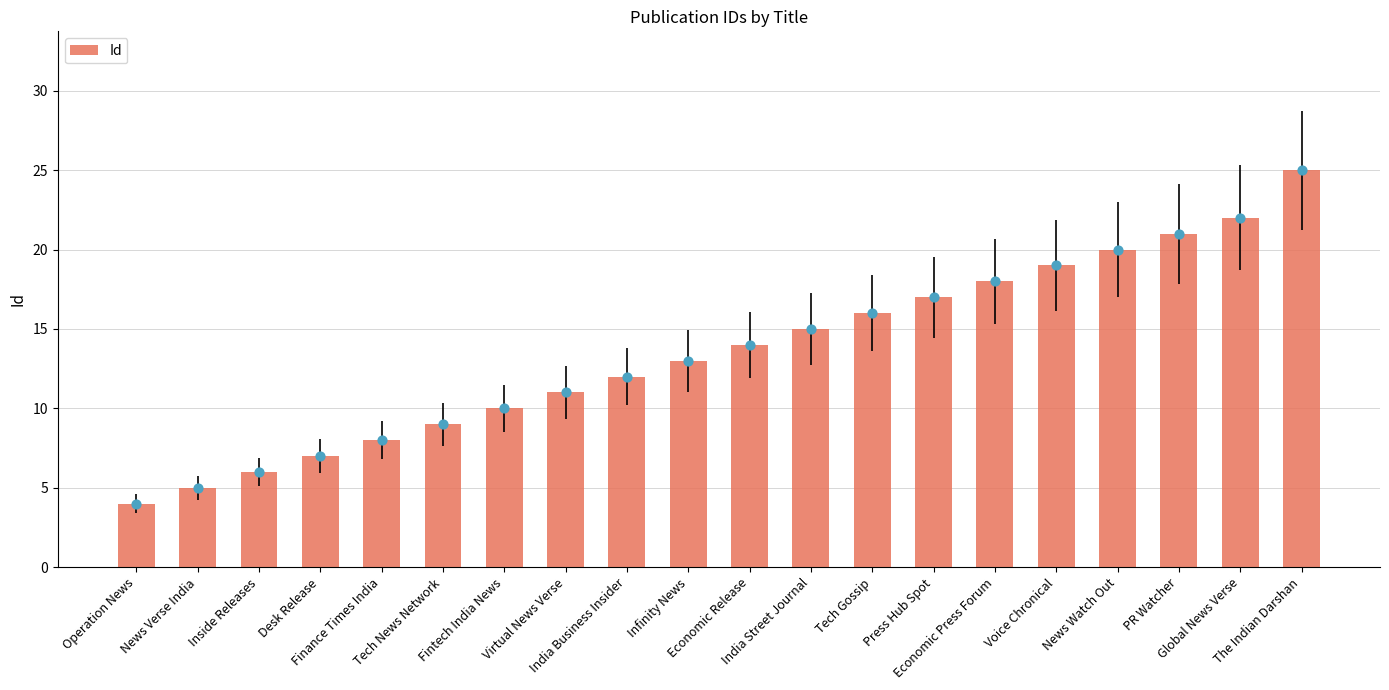

Between Voice Chronical and India Street Journal, which is larger?

Voice Chronical